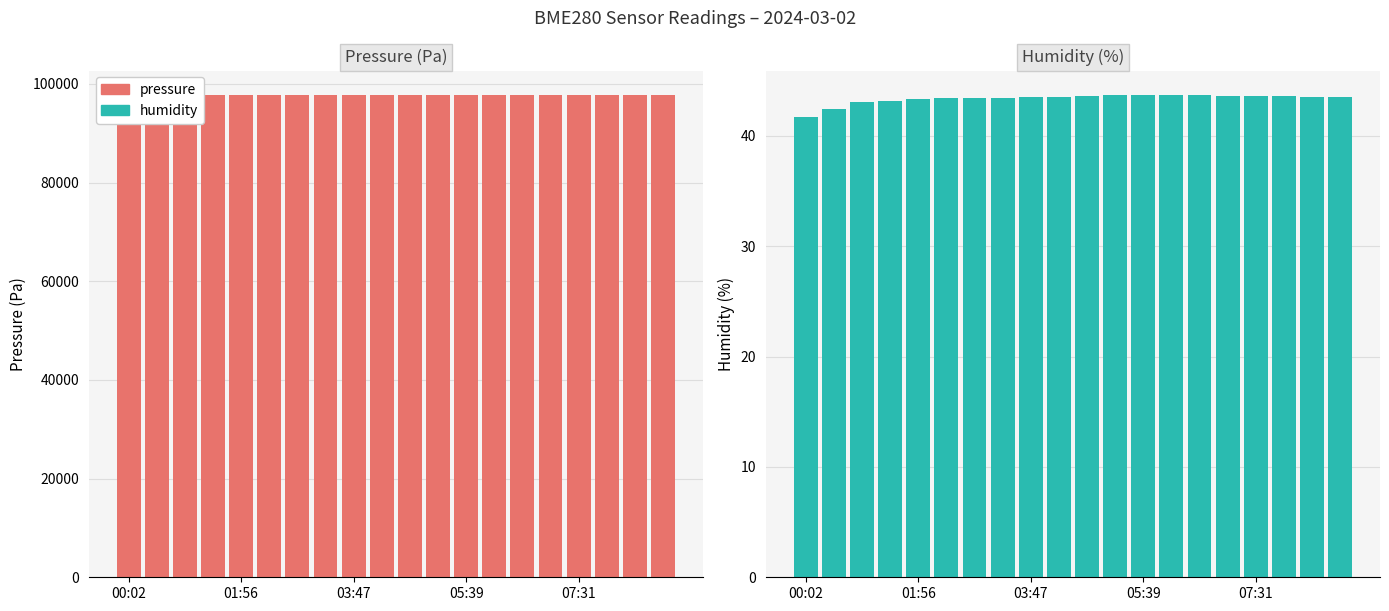

What is the difference between the highest and lowest values at 17?

97756.4